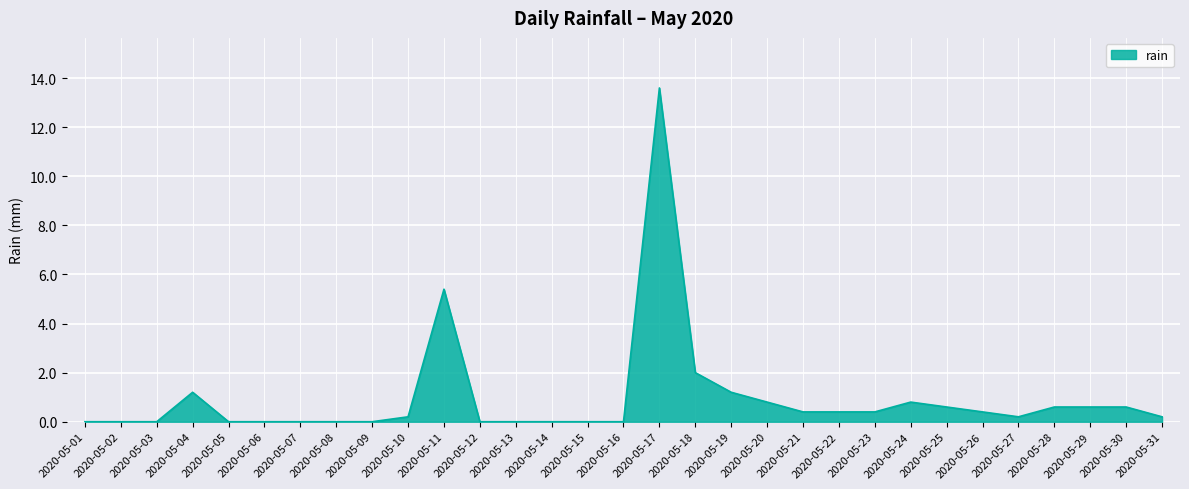

How many lines are shown in the chart?

1